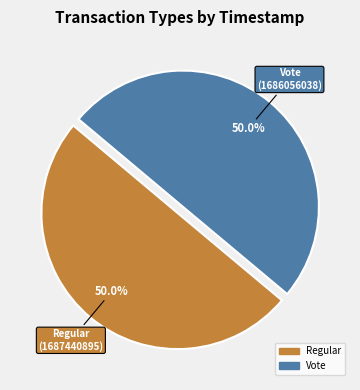

To the nearest percent, what portion does Regular represent?

50%